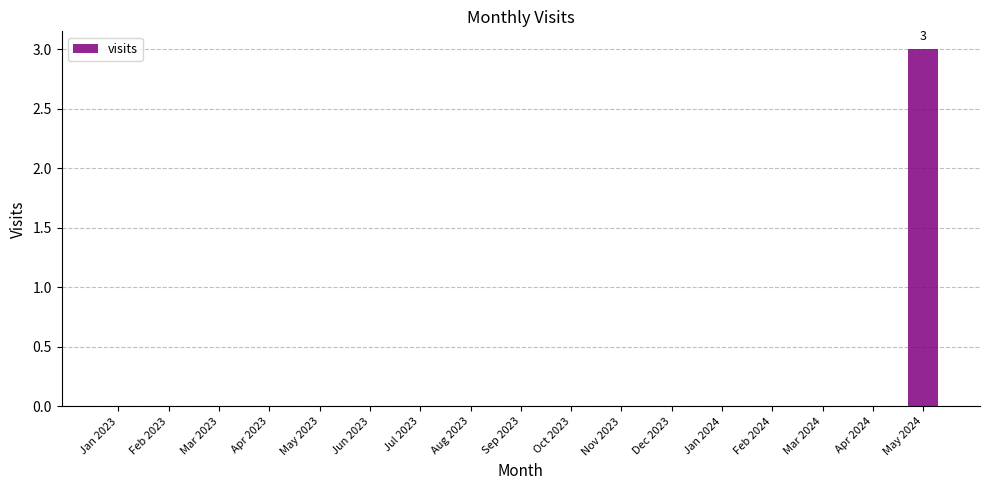

What is the sum of all values?

3